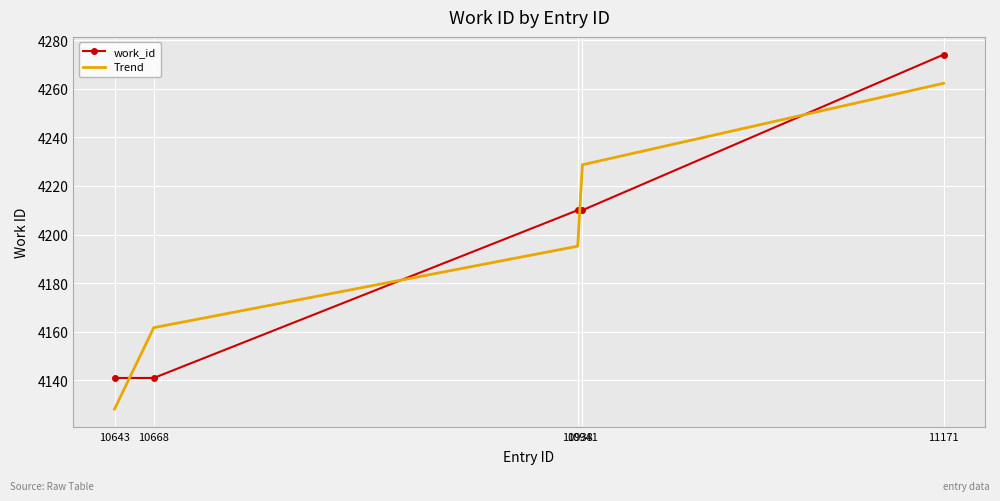

True or false: Trend has a value of 4262.2 at 11171.

True